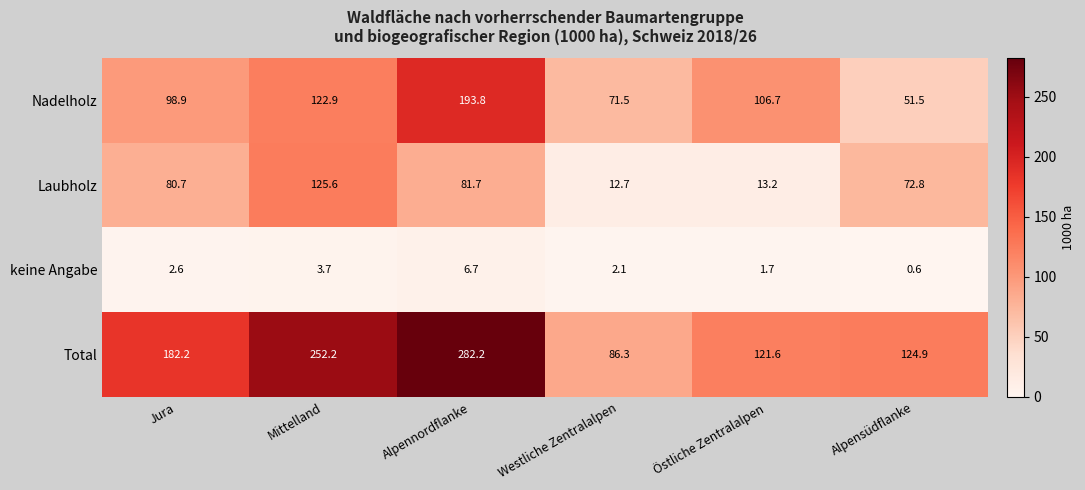

Reading left to right, extract all data points from this chart.

Nadelholz: Jura=98.9	Mittelland=122.9	Alpennordflanke=193.8	Westliche Zentralalpen=71.5	Östliche Zentralalpen=106.7	Alpensüdflanke=51.5
Laubholz: Jura=80.7	Mittelland=125.6	Alpennordflanke=81.7	Westliche Zentralalpen=12.7	Östliche Zentralalpen=13.2	Alpensüdflanke=72.8
keine Angabe: Jura=2.6	Mittelland=3.7	Alpennordflanke=6.7	Westliche Zentralalpen=2.1	Östliche Zentralalpen=1.7	Alpensüdflanke=0.6
Total: Jura=182.2	Mittelland=252.2	Alpennordflanke=282.2	Westliche Zentralalpen=86.3	Östliche Zentralalpen=121.6	Alpensüdflanke=124.9